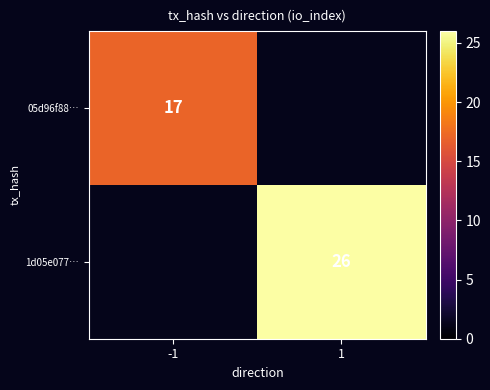

The value of 1d05e077… at 1 is 26. True or false?

True